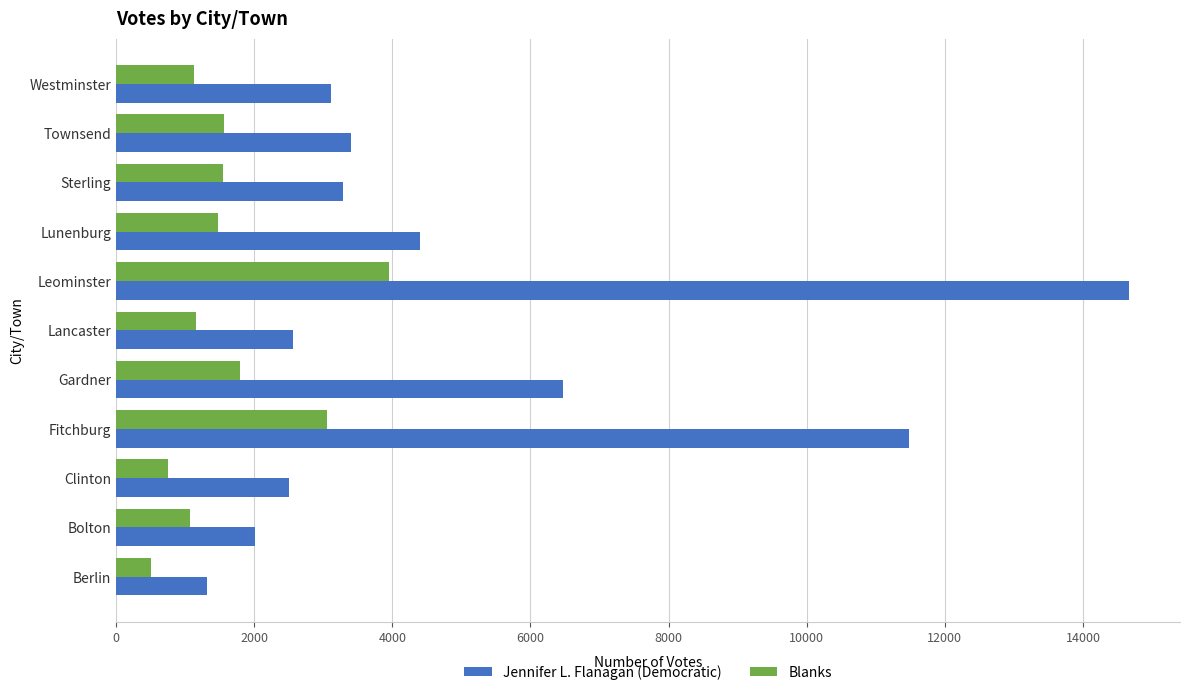

Where is Blanks nearest to the value 2223?

Gardner